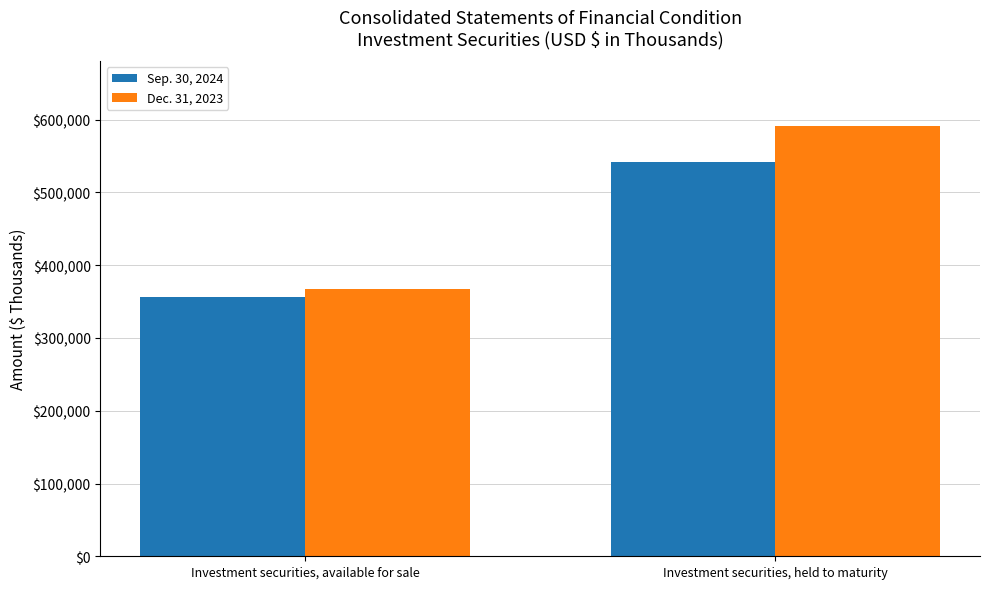

True or false: Sep. 30, 2024 has a value of 805042 at Investment securities, held to maturity.

False